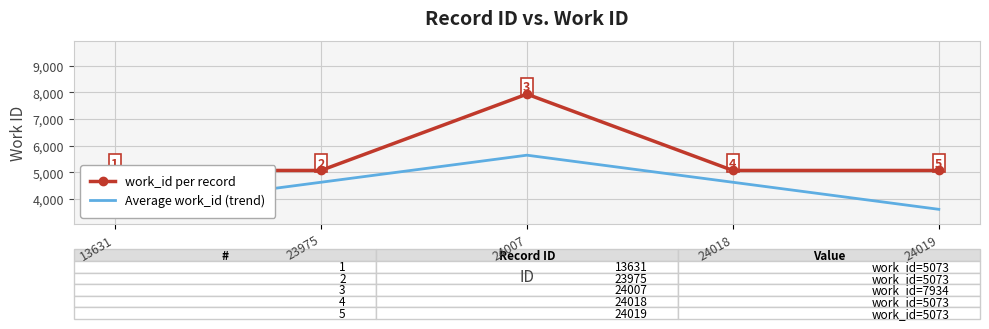

True or false: Average work_id (trend) and work_id per record intersect in this chart.

False